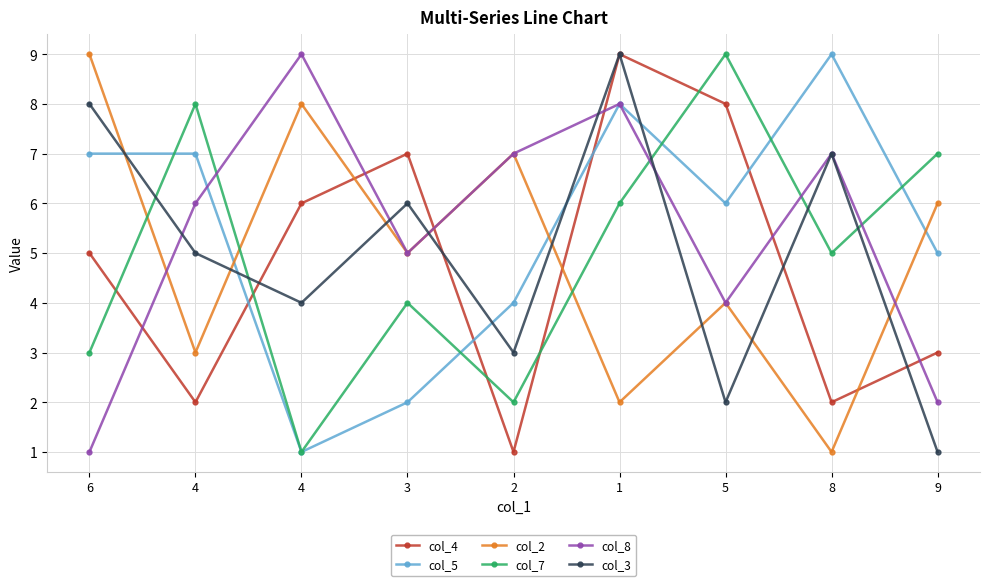

Which series ends up on top after the final intersection of col_5 and col_2?

col_2